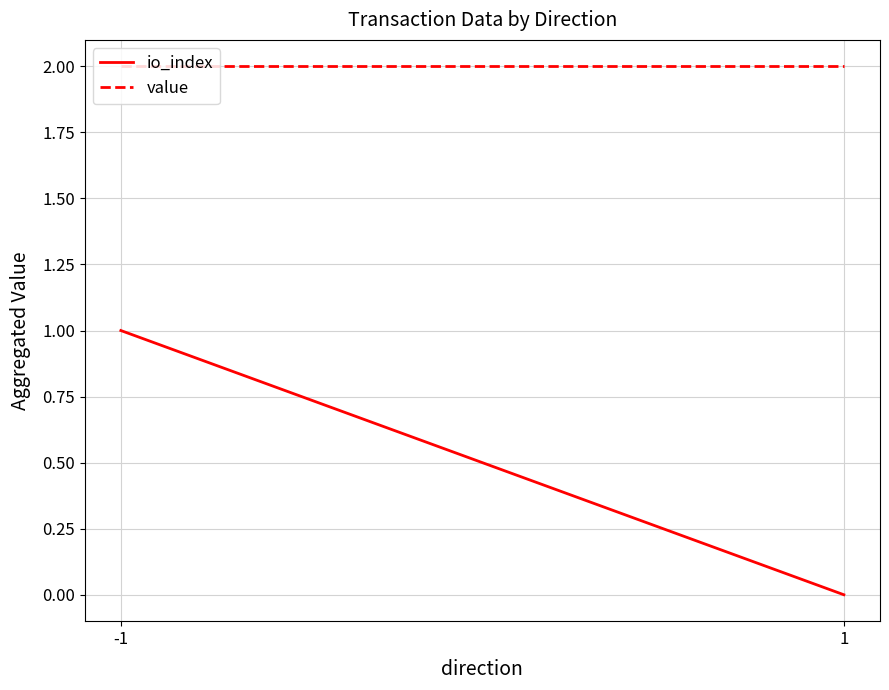

Reading right to left, transcribe all the data shown in this chart.

io_index: 0.0	1.0
value: 2.0	2.0